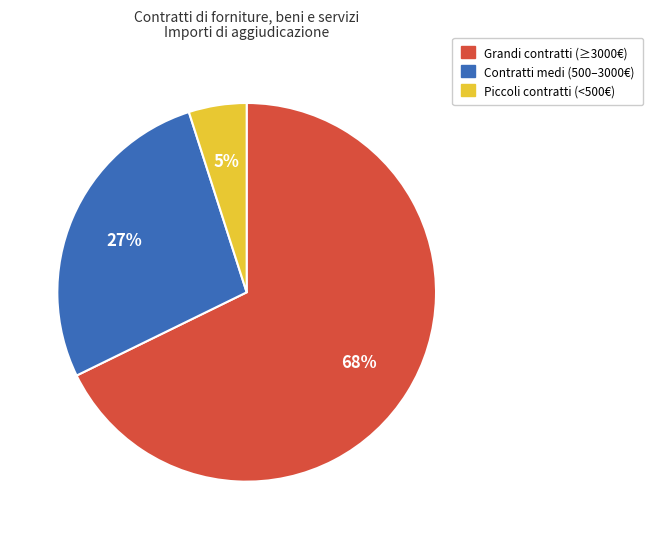

Which slice is the smallest?

Piccoli contratti (<500€)